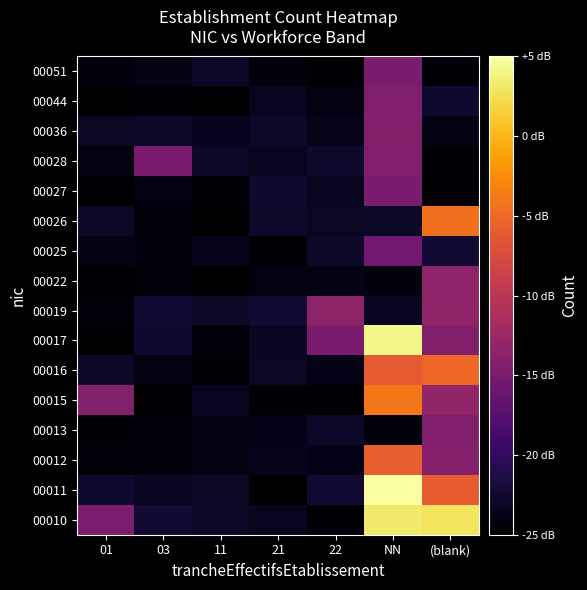

Rank the series by their maximum value, from lowest to highest.

00025, 00051, 00027, 00028, 00044, 00013, 00036, 00022, 00019, 00012, 00016, 00026, 00015, 00010, 00017, 00011